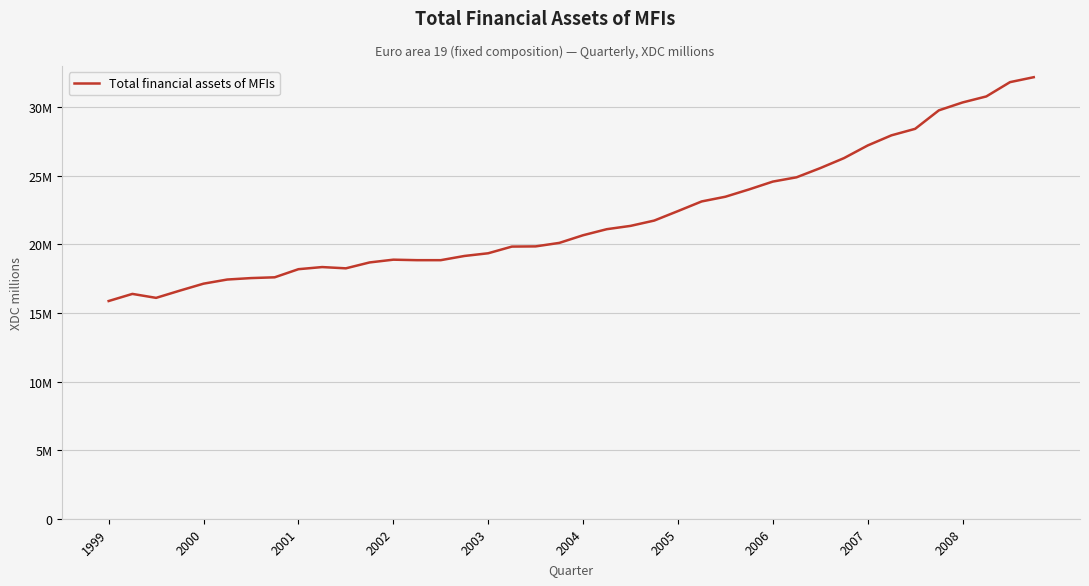

Rank the categories by value from highest to lowest.

39, 38, 37, 36, 35, 34, 33, 32, 31, 30, 29, 28, 27, 26, 25, 24, 23, 22, 21, 20, 19, 18, 17, 16, 15, 12, 13, 14, 11, 2008, 10, 2007, 2006, 2005, 2004, 2003, 2002, 2000, 2001, 1999